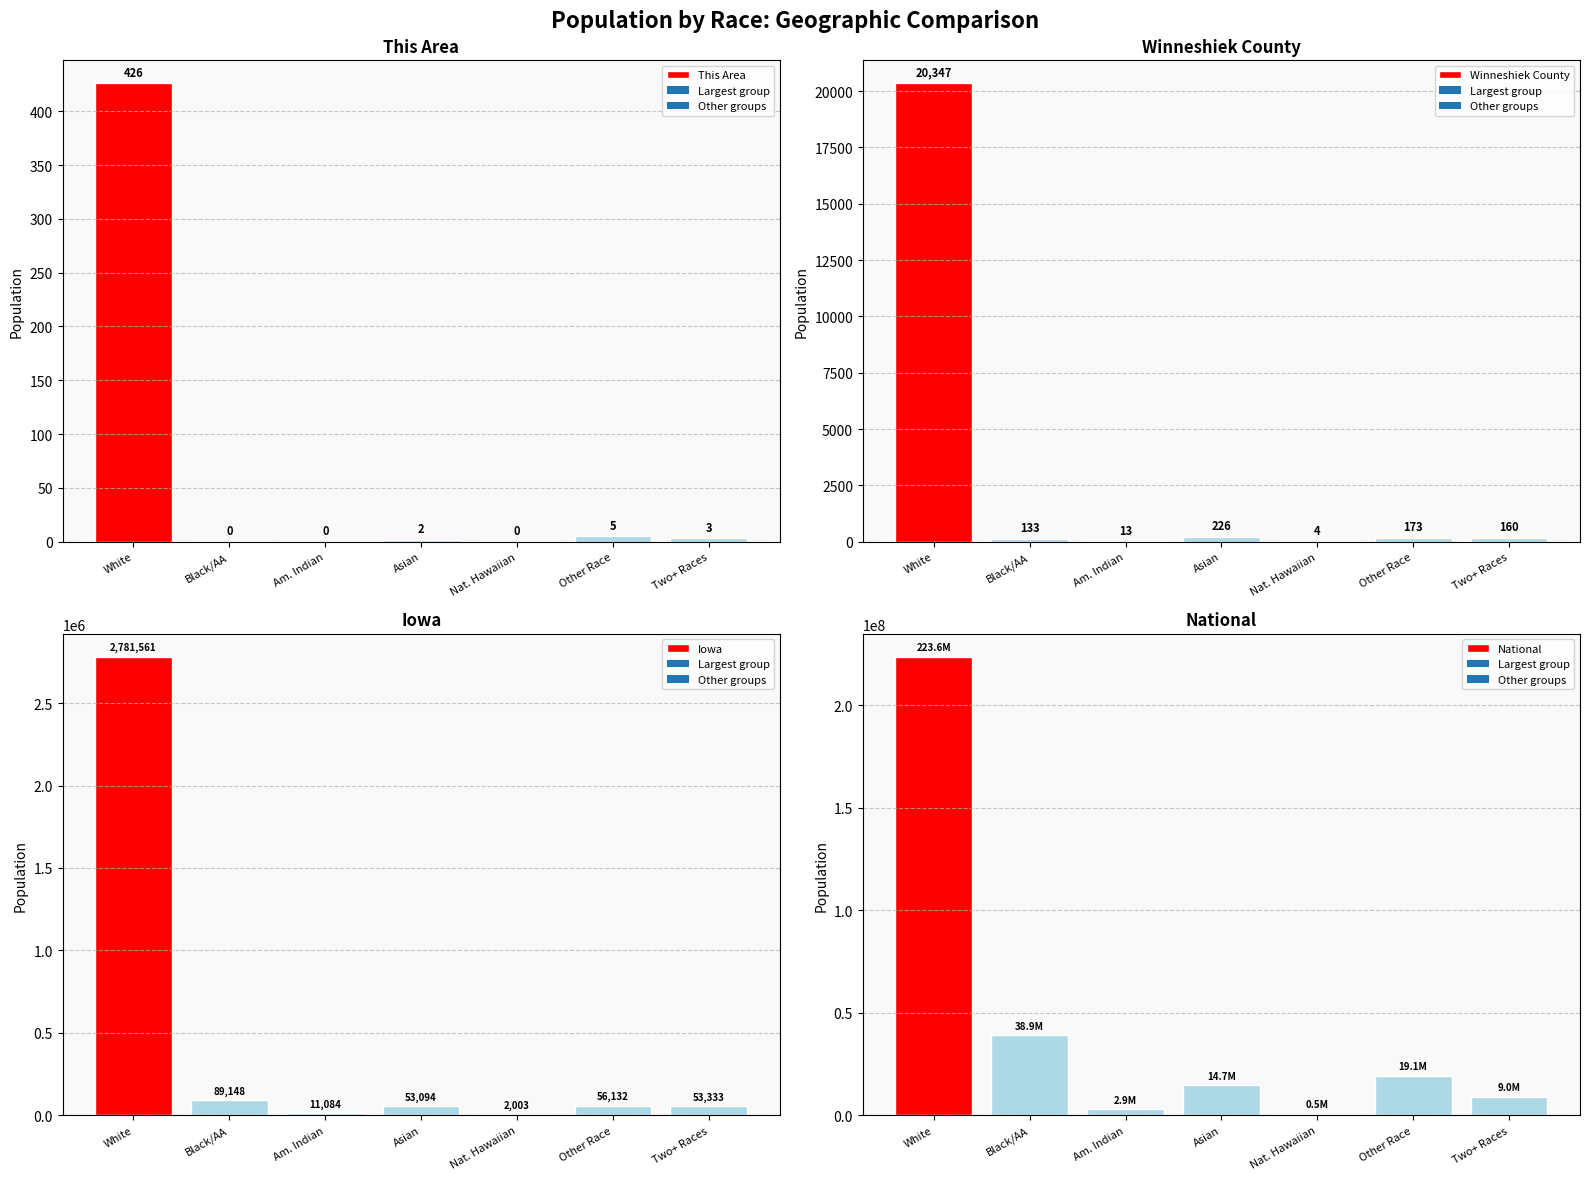

At which label does This Area reach its peak?

White